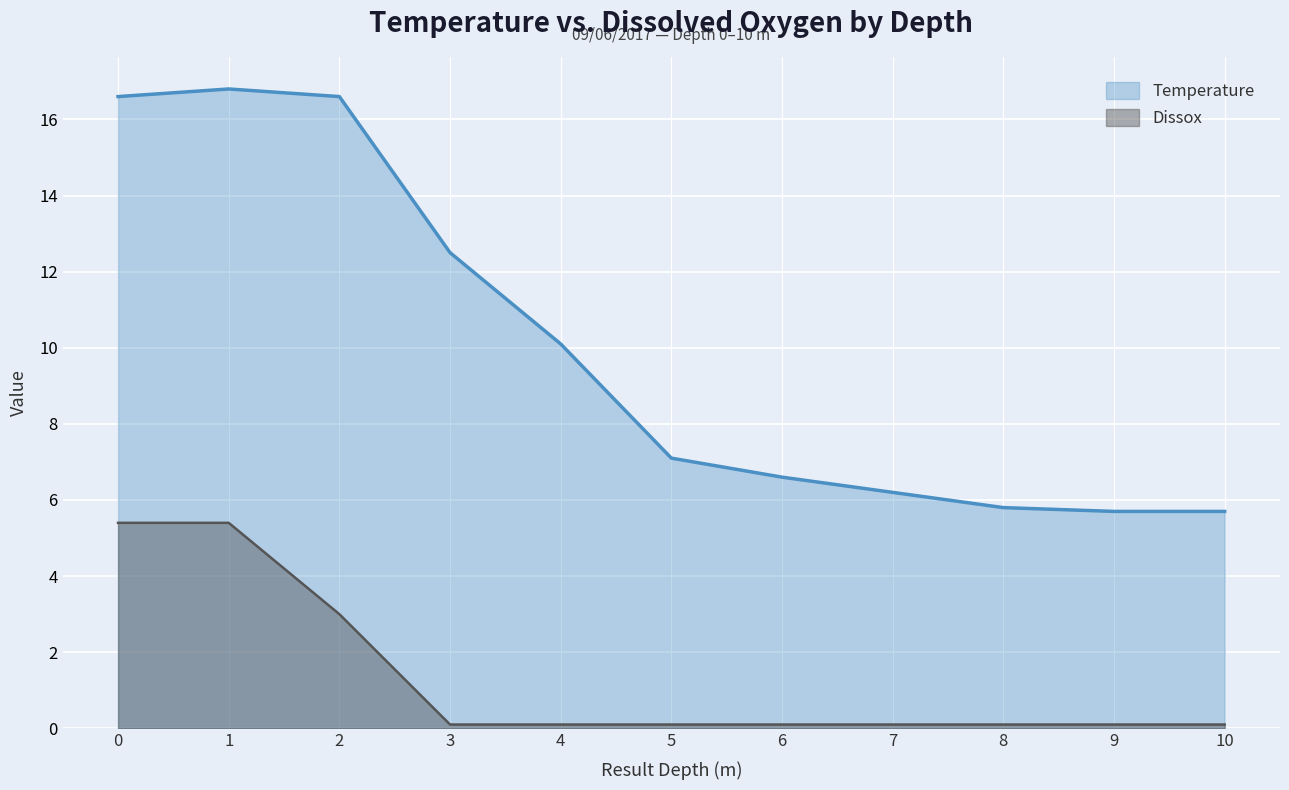

What is the smallest value displayed?

0.1